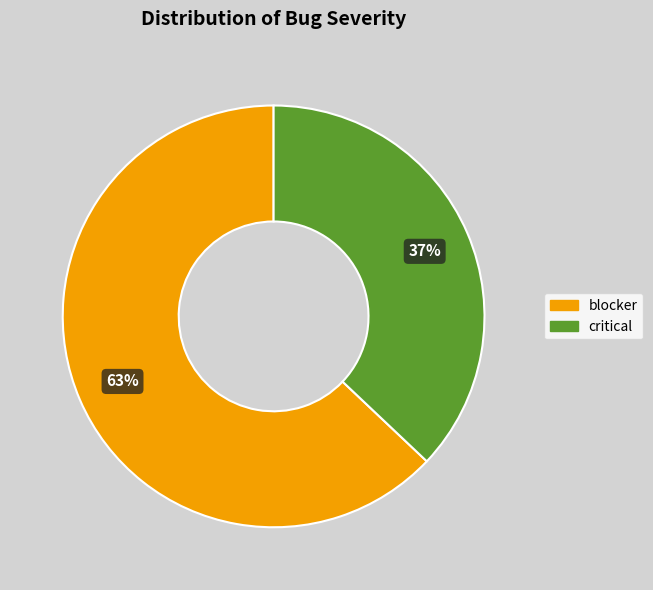

How many segments does this pie chart have?

2